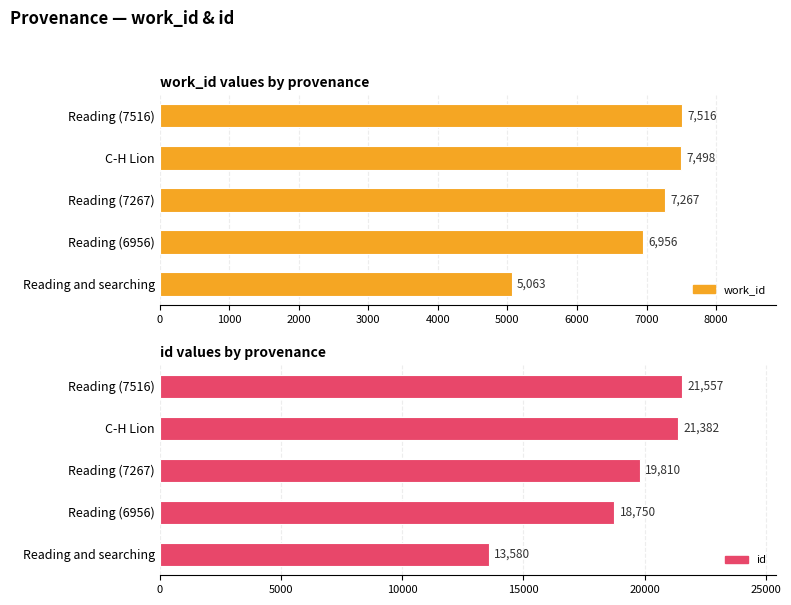

What is the difference between the maximum and minimum values in the work_id series?

2453